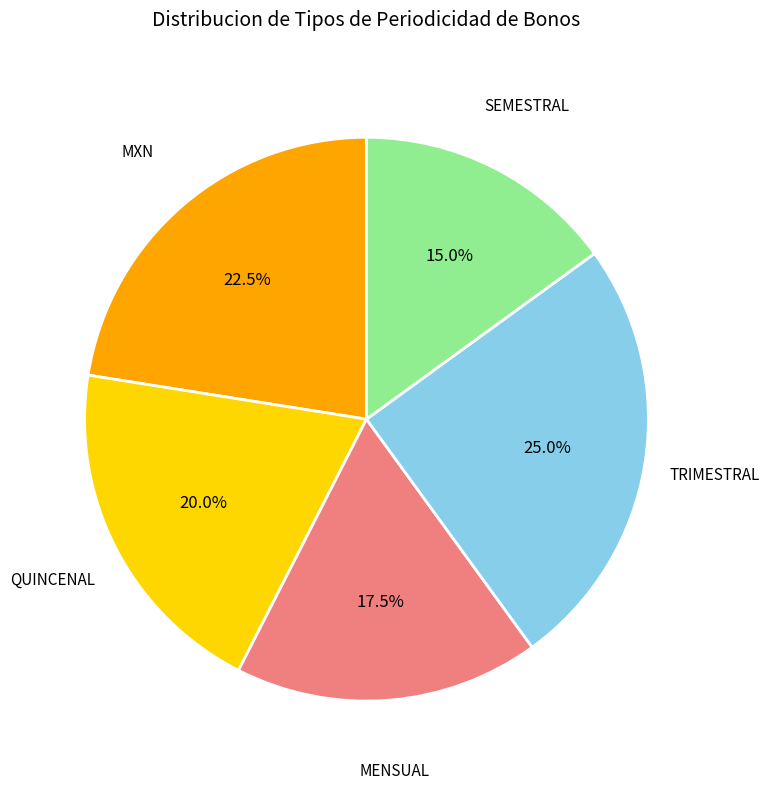

Is there any slice that represents more than half of the pie?

No